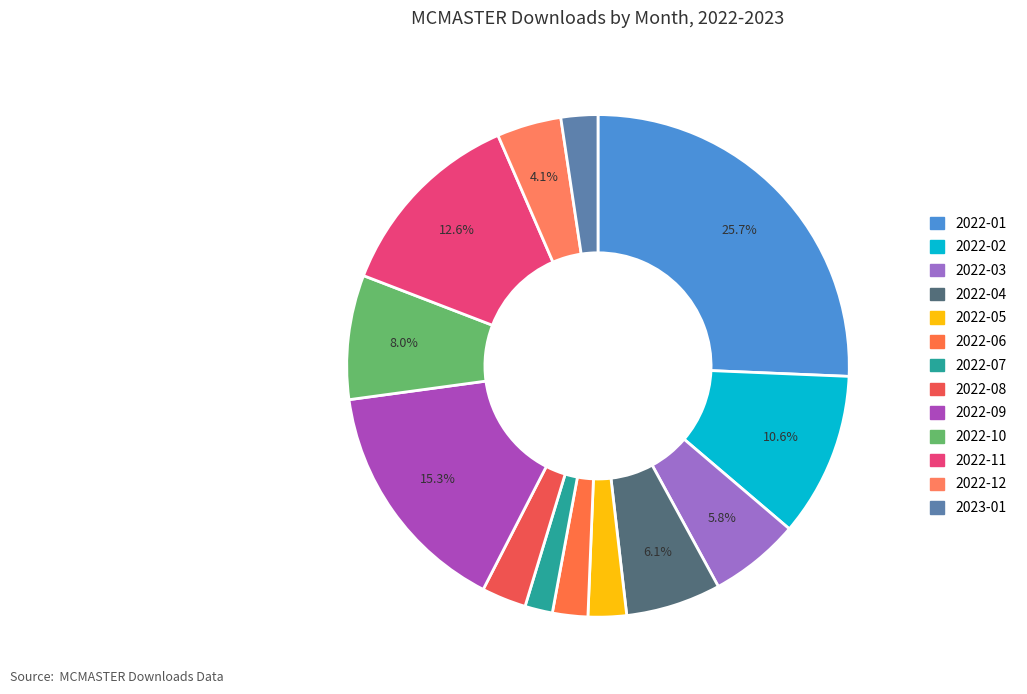

To the nearest percent, what percentage of the pie is 2022-04?

6%